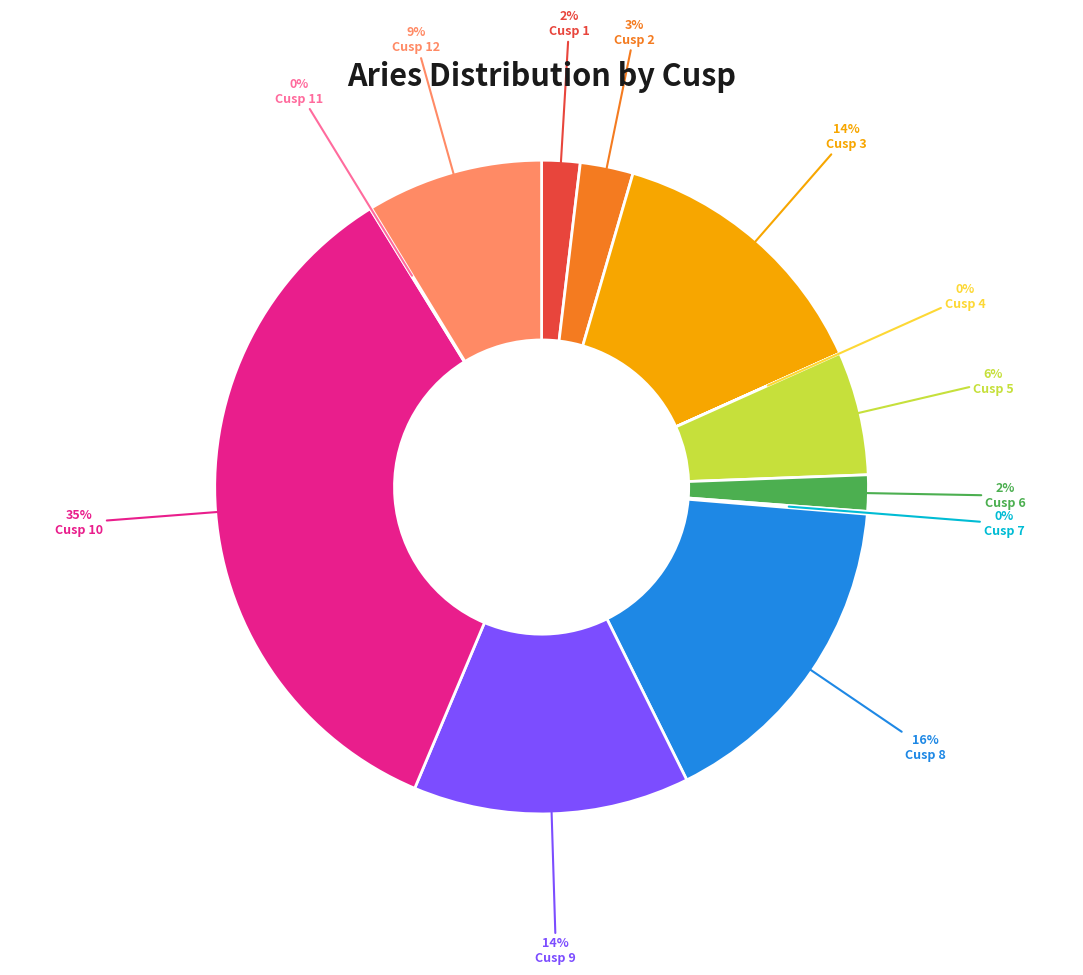

To the nearest percent, what is the difference between the largest and smallest slice percentages?

35%